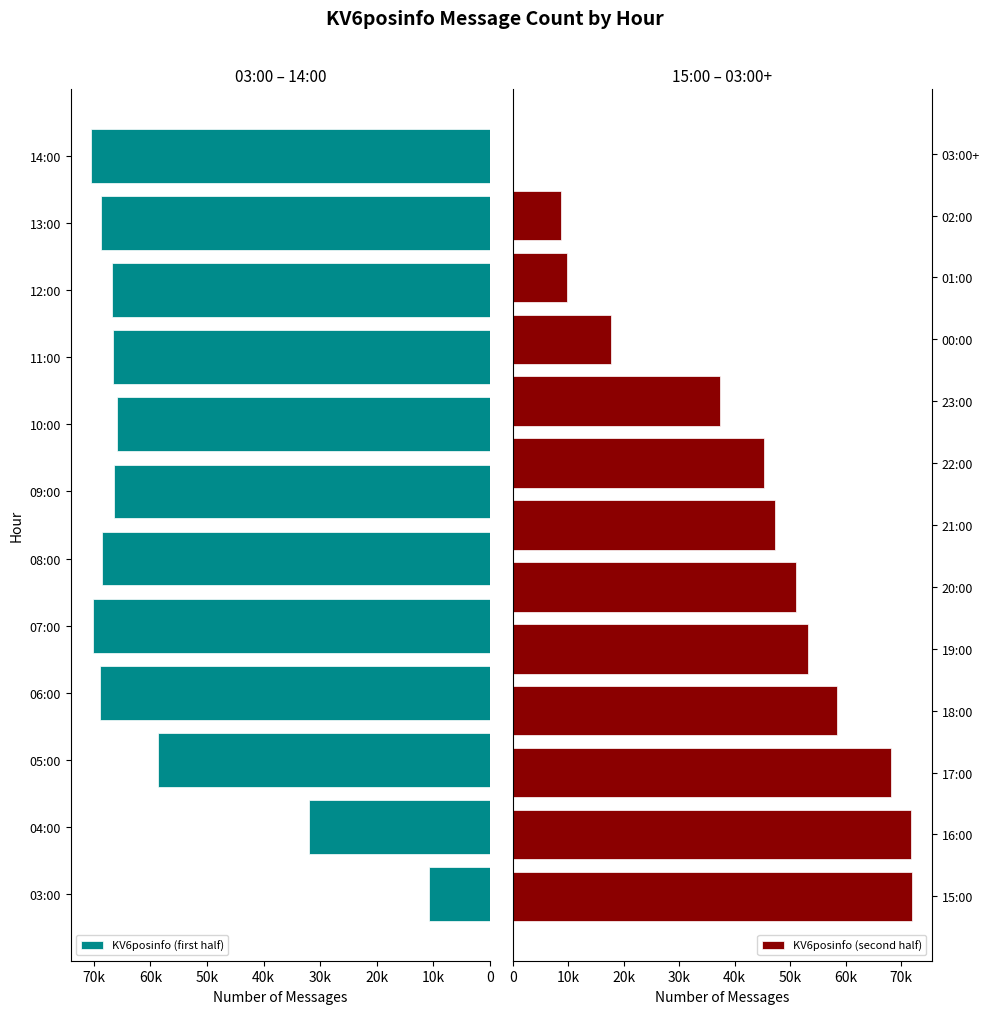

List the labels in order of value, smallest first.

03:00+, 02:00, 01:00, 03:00, 00:00, 04:00, 23:00, 22:00, 21:00, 20:00, 19:00, 18:00, 05:00, 10:00, 09:00, 11:00, 12:00, 17:00, 08:00, 13:00, 06:00, 07:00, 14:00, 16:00, 15:00